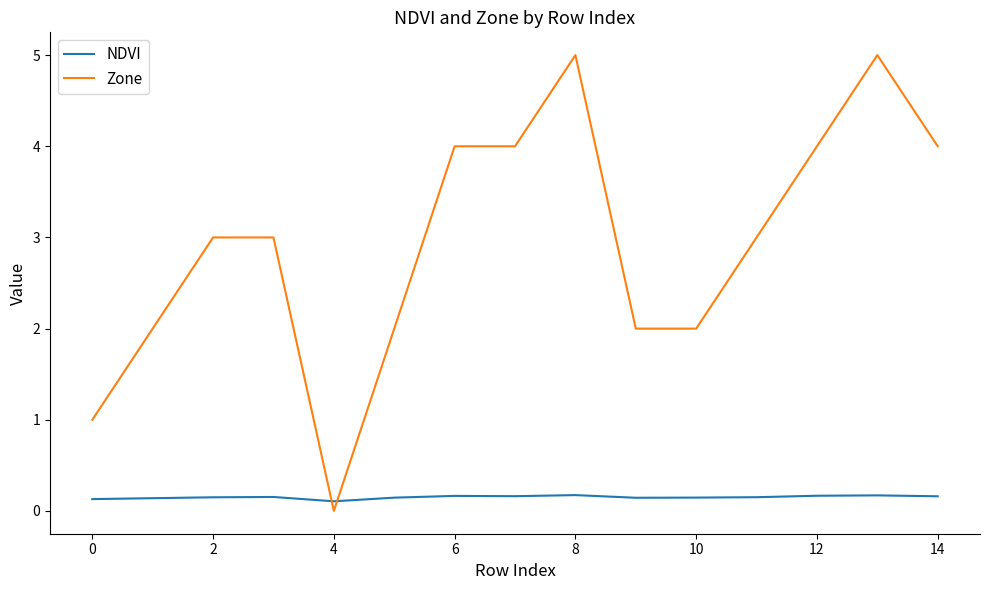

How many lines are shown in the chart?

2